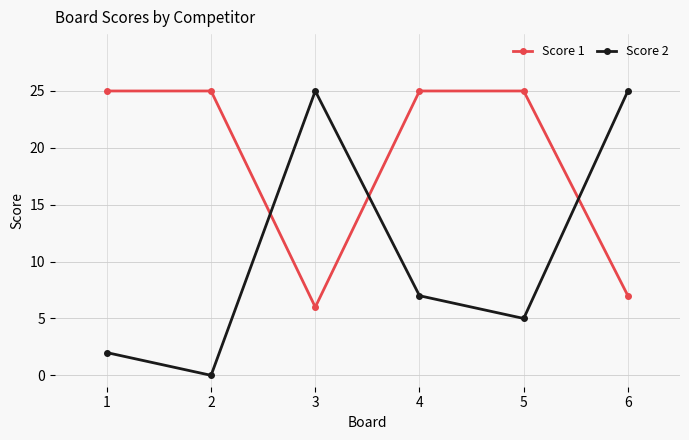

Is this an area chart (filled region under the line)?

No